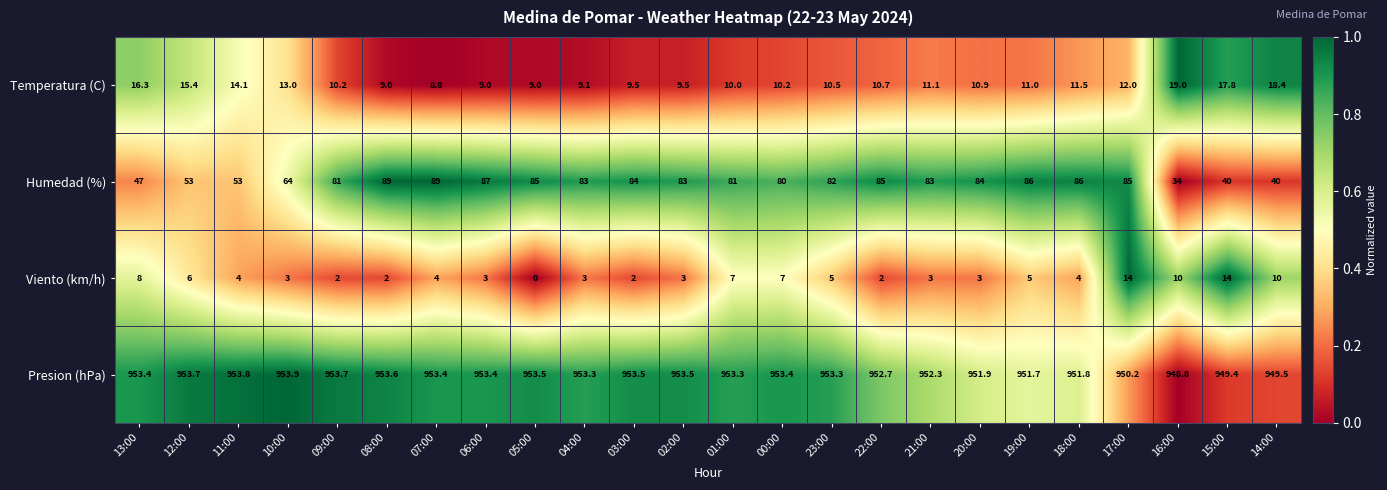

What is the sum of all Viento (km/h) values?

124.0